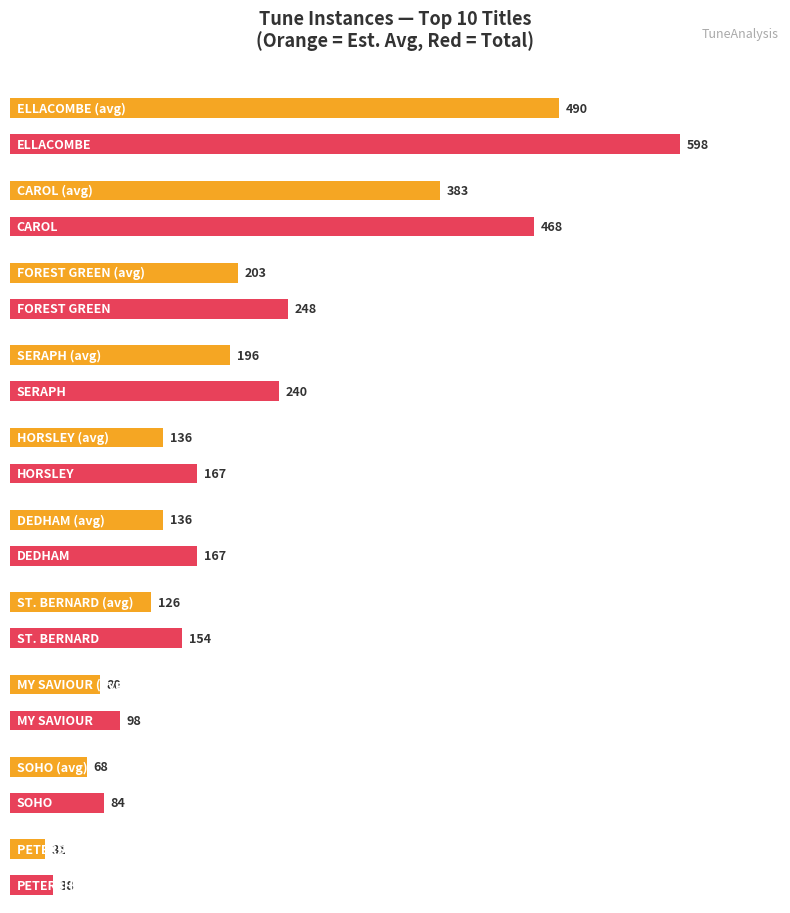

How many bars are there in total?

20